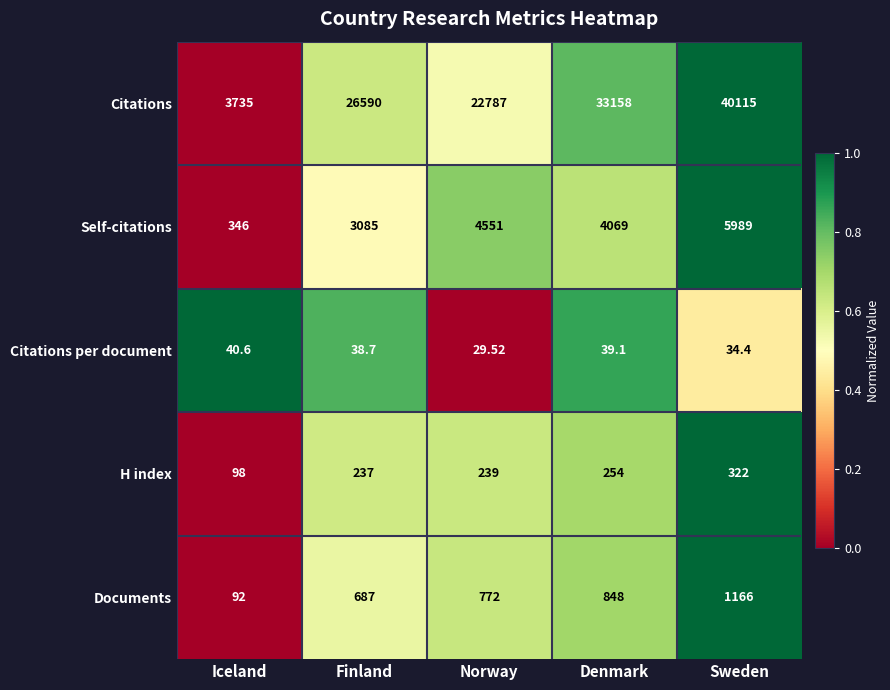

What is the total value across all series at Finland?

30637.7